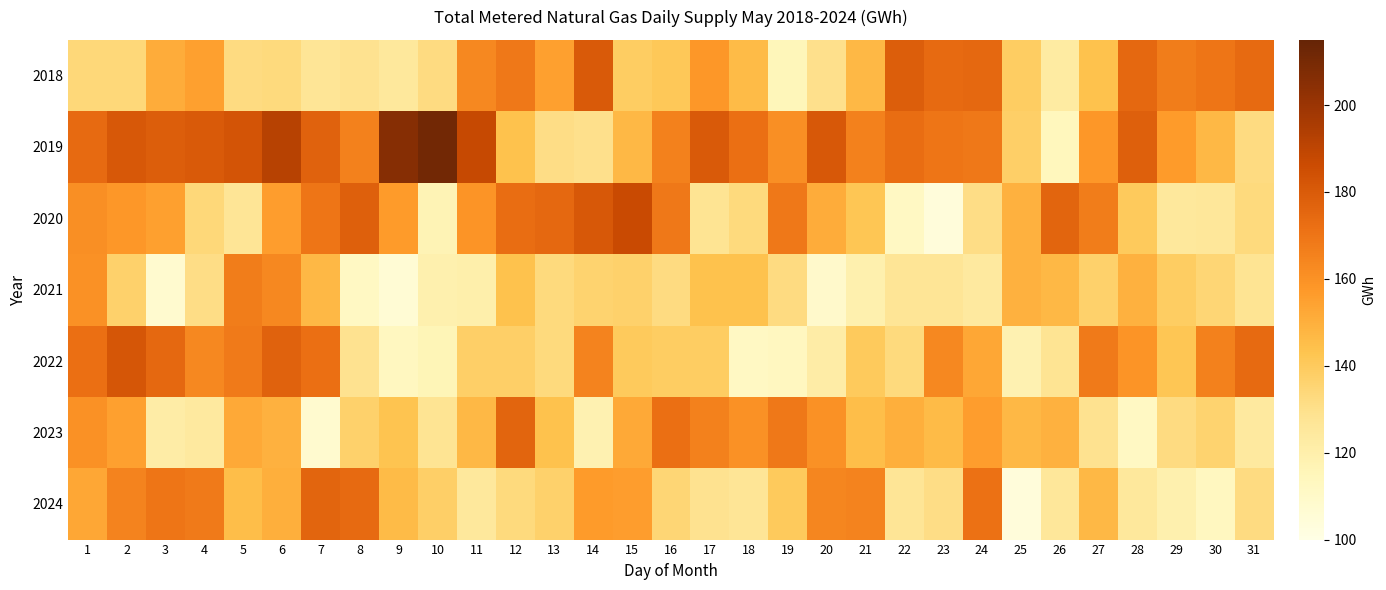

Reading left to right, extract all data points from this chart.

2018: 1=134	2=134	3=151	4=155	5=132	6=133	7=127	8=129	9=125	10=132	11=163	12=169	13=155	14=180	15=139	16=141	17=158	18=146	19=115	20=130	21=147	22=179	23=174	24=175	25=139	26=123	27=144	28=175	29=167	30=170	31=174
2019: 1=174	2=181	3=179	4=180	5=183	6=192	7=177	8=166	9=206	10=211	11=188	12=144	13=131	14=130	15=147	16=166	17=180	18=172	19=161	20=181	21=166	22=173	23=170	24=169	25=138	26=114	27=158	28=178	29=157	30=147	31=132
2020: 1=161	2=158	3=155	4=134	5=127	6=156	7=170	8=178	9=157	10=117	11=159	12=173	13=175	14=181	15=187	16=169	17=128	18=133	19=169	20=151	21=142	22=112	23=104	24=131	25=149	26=176	27=167	28=140	29=125	30=126	31=133
2021: 1=160	2=137	3=108	4=131	5=167	6=163	7=147	8=112	9=106	10=119	11=120	12=144	13=133	14=136	15=137	16=132	17=144	18=144	19=132	20=109	21=119	22=127	23=127	24=124	25=149	26=147	27=137	28=149	29=139	30=135	31=128
2022: 1=172	2=182	3=175	4=163	5=168	6=177	7=172	8=129	9=113	10=116	11=138	12=138	13=133	14=165	15=140	16=139	17=139	18=112	19=113	20=122	21=140	22=133	23=163	24=153	25=118	26=128	27=168	28=159	29=142	30=166	31=174
2023: 1=160	2=155	3=122	4=124	5=152	6=149	7=108	8=137	9=143	10=128	11=147	12=176	13=144	14=118	15=152	16=172	17=166	18=160	19=169	20=160	21=145	22=150	23=146	24=156	25=147	26=149	27=129	28=112	29=132	30=136	31=124
2024: 1=153	2=165	3=170	4=168	5=145	6=150	7=176	8=174	9=146	10=138	11=125	12=133	13=137	14=157	15=156	16=135	17=129	18=127	19=140	20=164	21=165	22=127	23=131	24=171	25=104	26=126	27=147	28=125	29=119	30=113	31=132